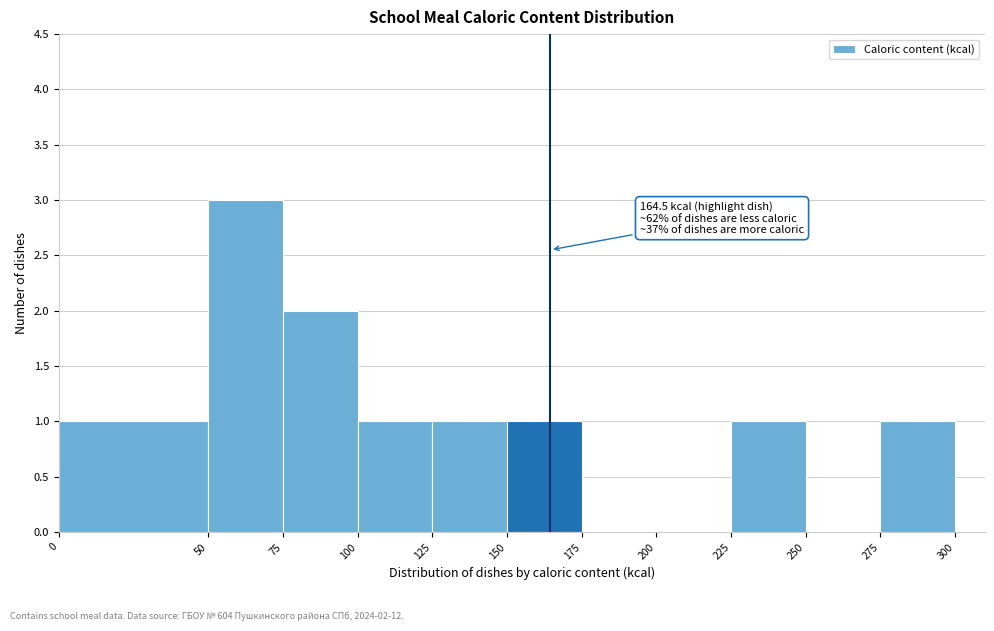

Which range on the x-axis has the tallest bar?

50 to 75